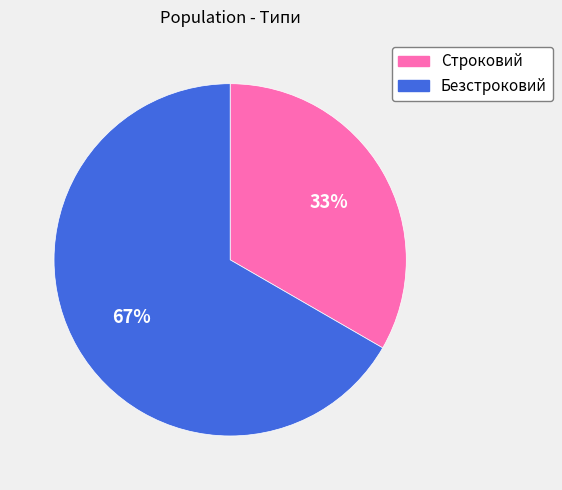

Which category accounts for the majority?

Безстроковий